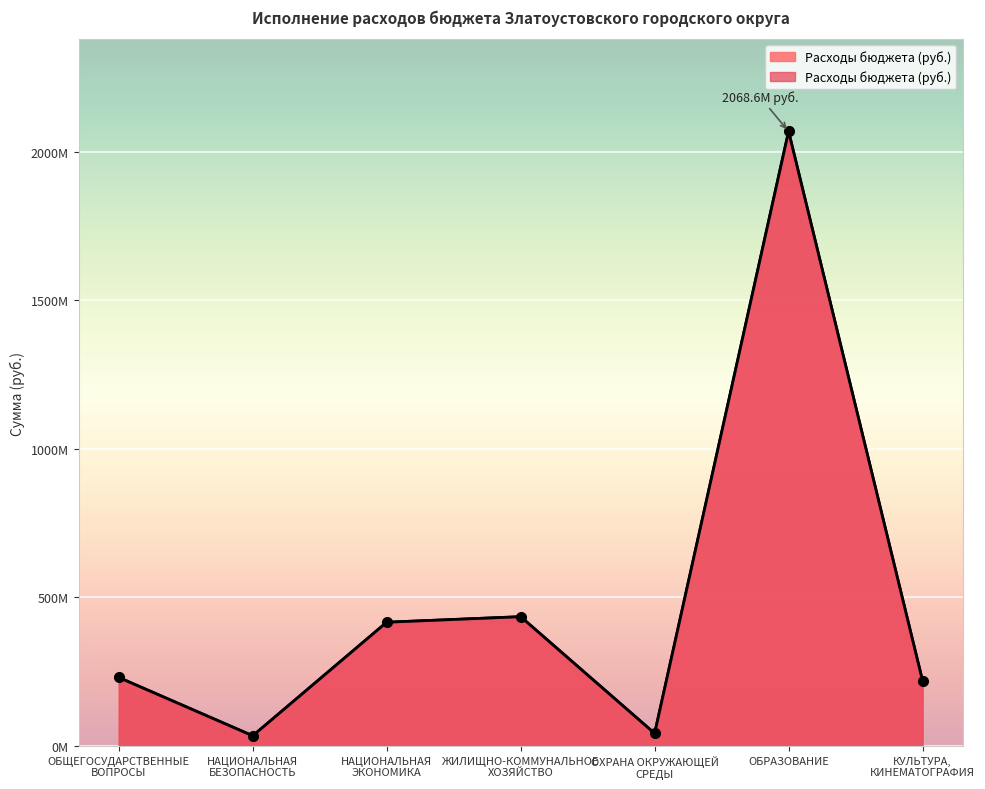

Rank the categories by value from highest to lowest.

ОБРАЗОВАНИЕ, ЖИЛИЩНО-КОММУНАЛЬНОЕ
ХОЗЯЙСТВО, НАЦИОНАЛЬНАЯ
ЭКОНОМИКА, ОБЩЕГОСУДАРСТВЕННЫЕ
ВОПРОСЫ, КУЛЬТУРА,
КИНЕМАТОГРАФИЯ, ОХРАНА ОКРУЖАЮЩЕЙ
СРЕДЫ, НАЦИОНАЛЬНАЯ
БЕЗОПАСНОСТЬ